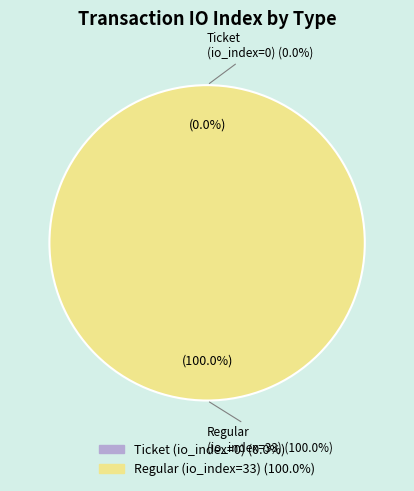

The Ticket (io_index=0) slice represents 7% of the pie. True or false?

False